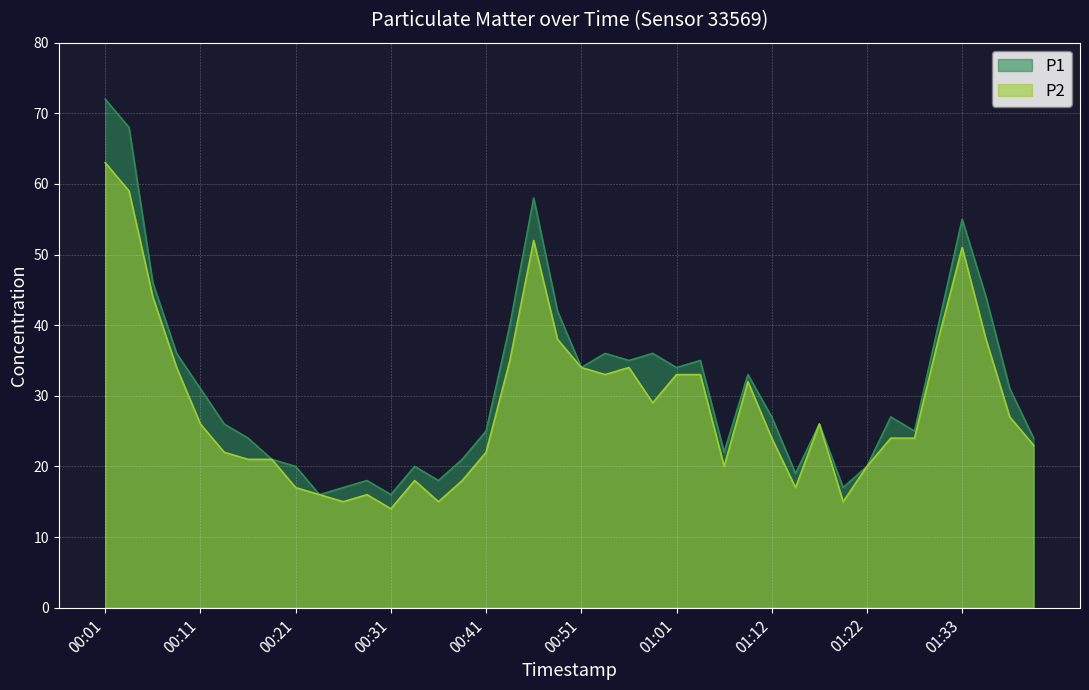

Which series has the largest range (max minus min)?

P1